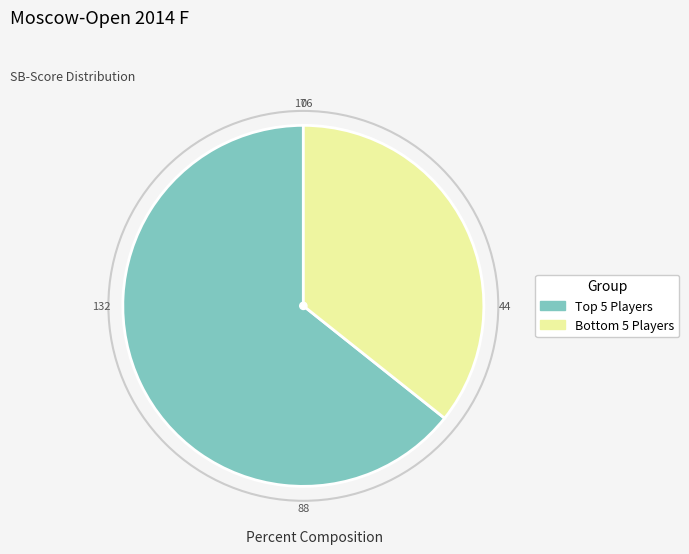

Which category has the biggest portion of the pie?

Top 5 Players